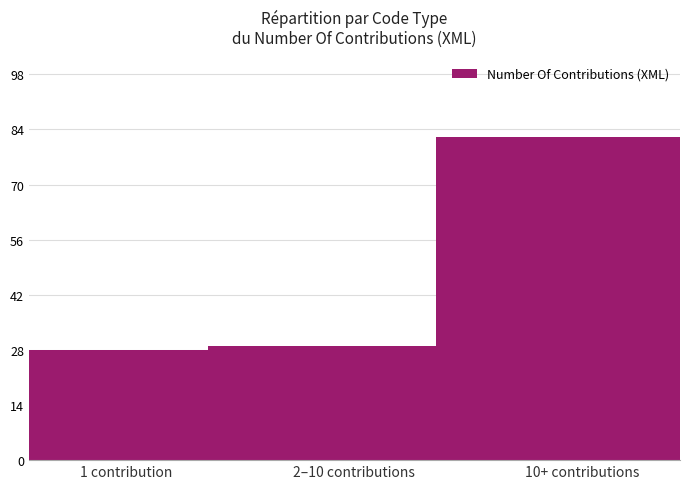

What is the minimum value shown in the chart?

28